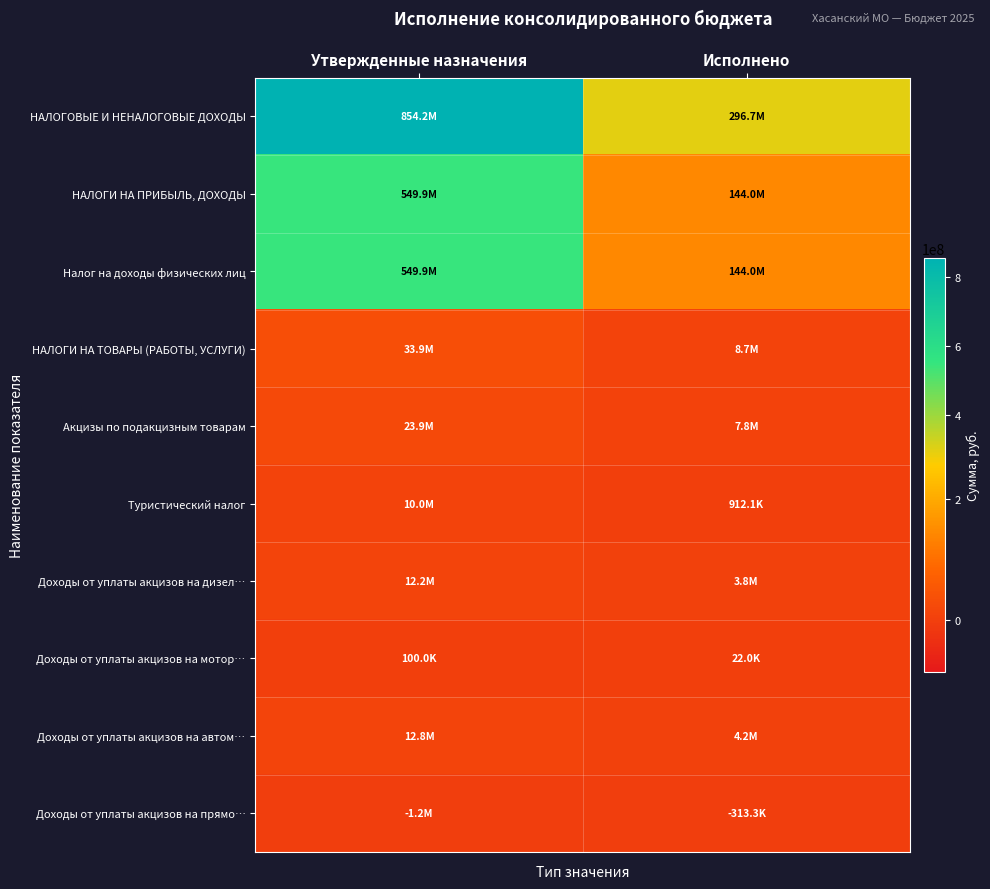

Between Утвержденные назначения and Исполнено, which is larger?

Утвержденные назначения